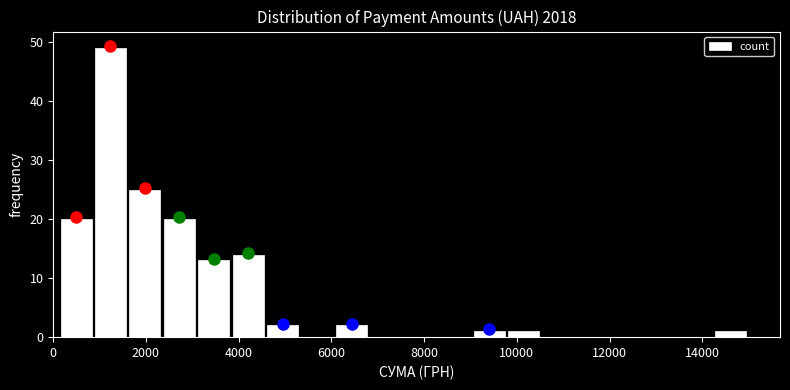

Read against the x-axis, roughly where is the centre of the tallest bar?

1200